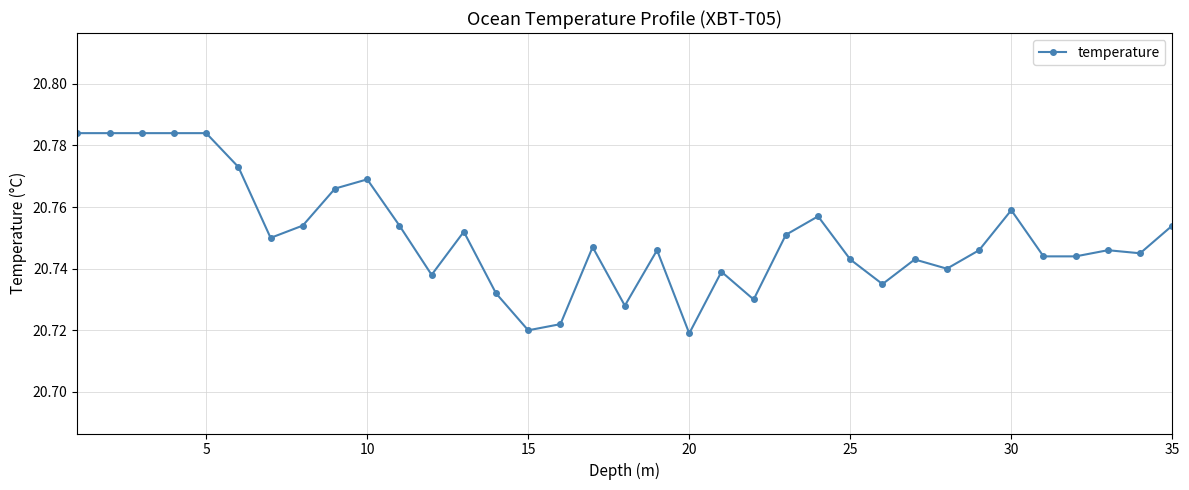

True or false: the data has more than 0 interior local peaks.

True